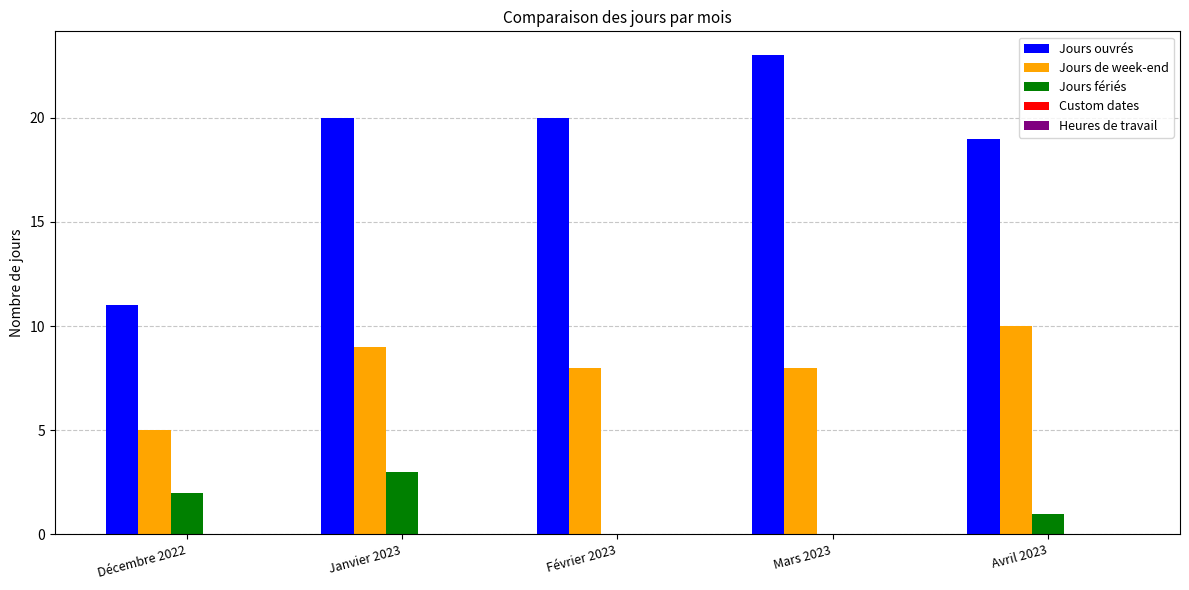

What is the sum of all Jours fériés values?

6